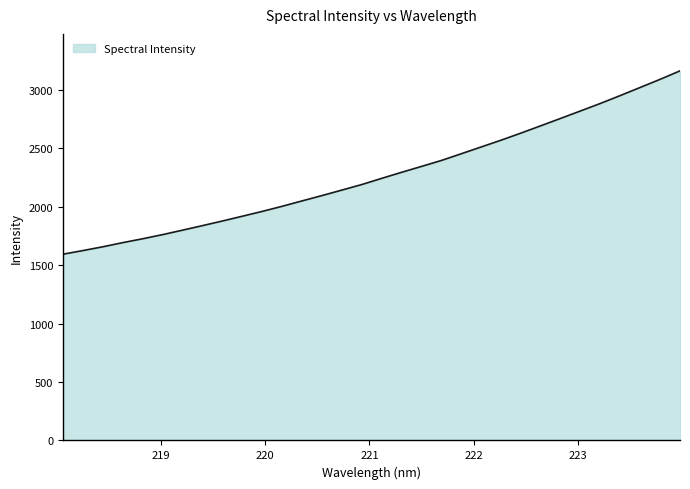

What is the greatest value displayed?

3163.1